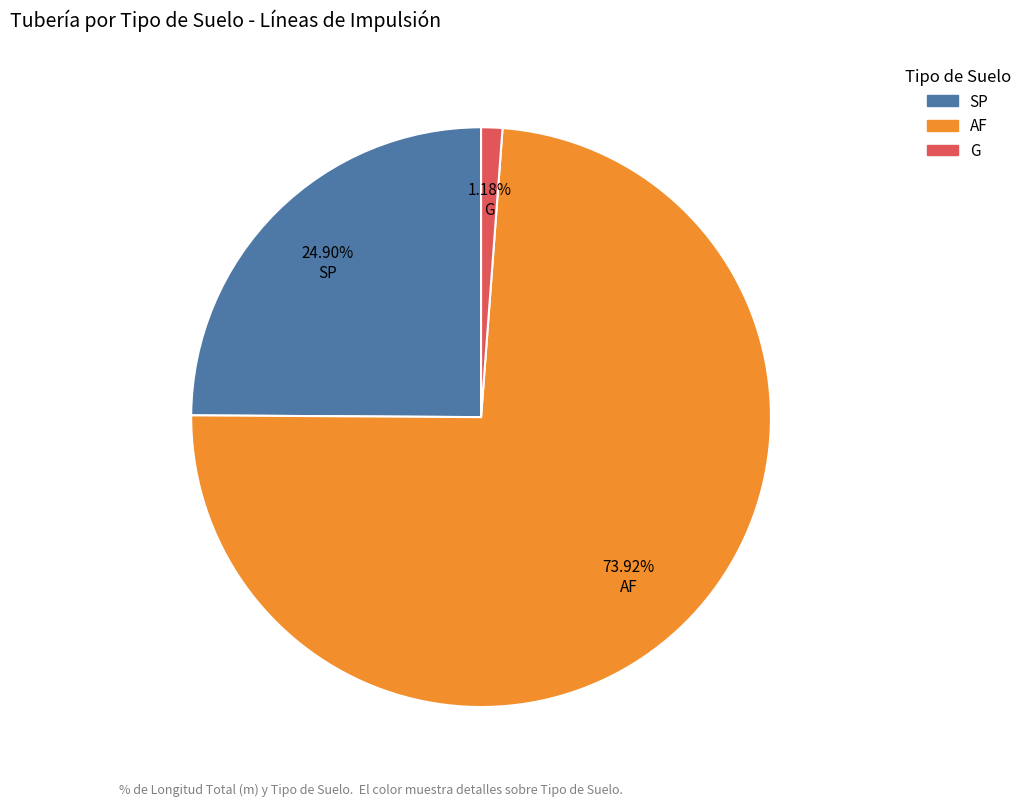

Between G and SP, which is larger?

SP